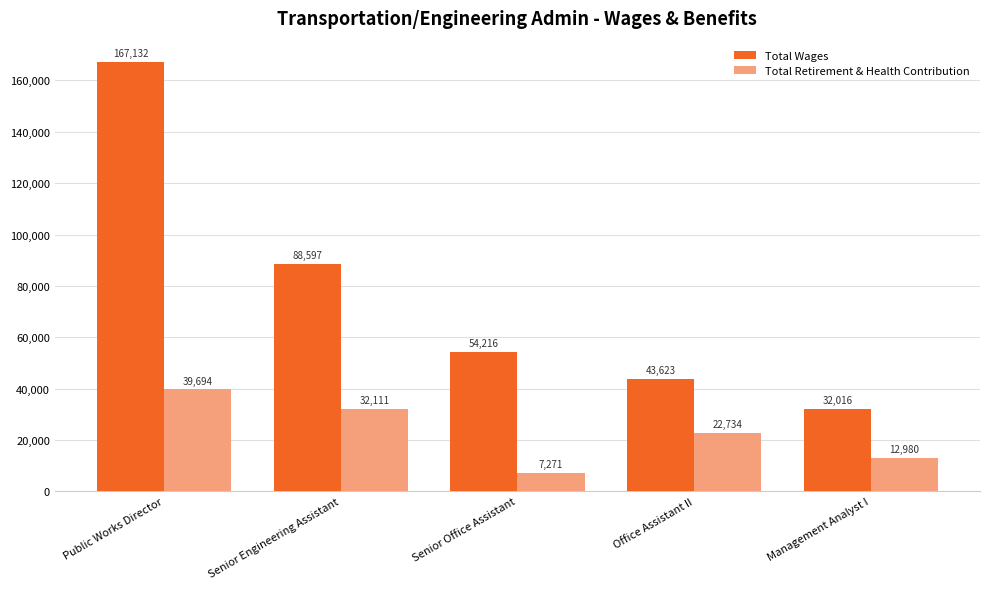

The Total Retirement & Health Contribution series shows 42910 at Senior Engineering Assistant. True or false?

False